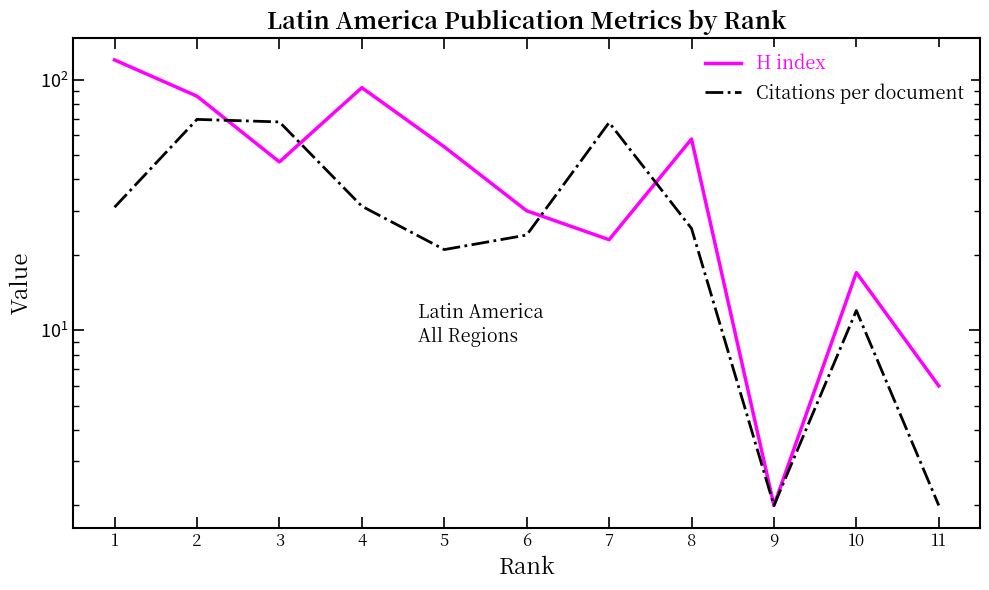

Is it true that H index equals 9.4 at 7?

False